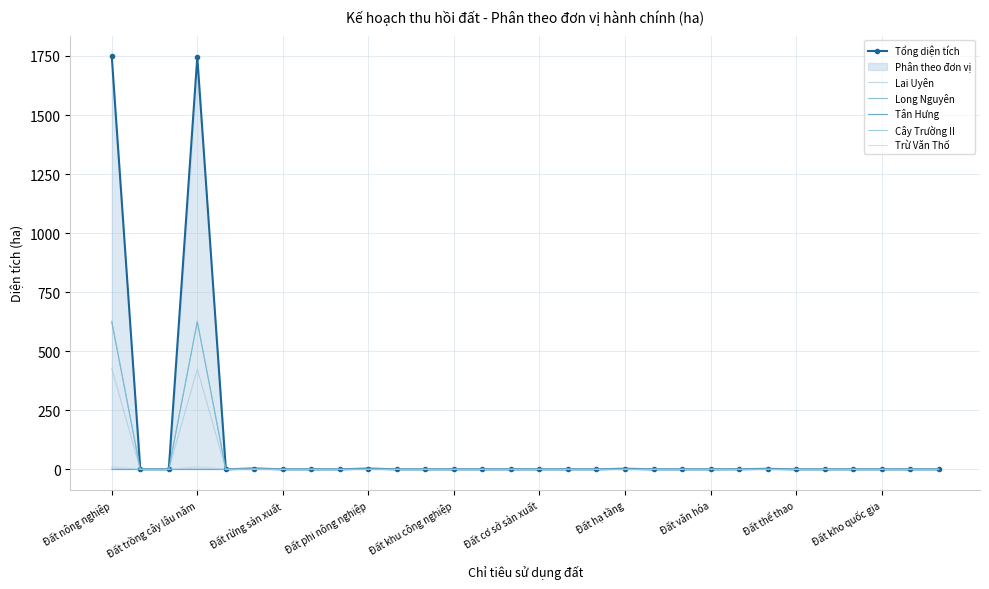

True or false: Tân Hưng and Lai Uyên intersect in this chart.

False